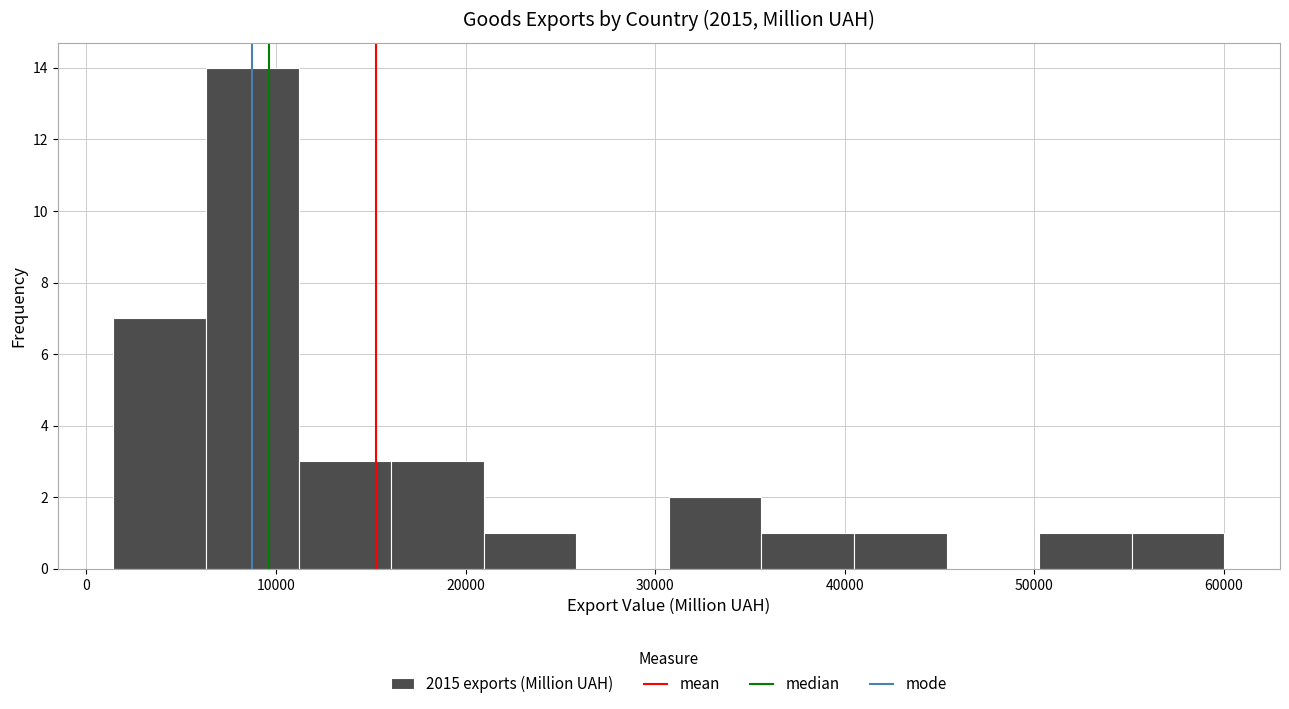

Reading left to right, list every bar in this chart as the range it spans on the x-axis followed by its height. Neither the bar edges nor the heights are printed on the chart, so give them approximately, as read against the axes.

1000 to 6000: 7
6000 to 11000: 14
11000 to 16000: 3
16000 to 21000: 3
21000 to 26000: 1
26000 to 31000: 0
31000 to 36000: 2
36000 to 40000: 1
40000 to 45000: 1
45000 to 50000: 0
50000 to 55000: 1
55000 to 60000: 1